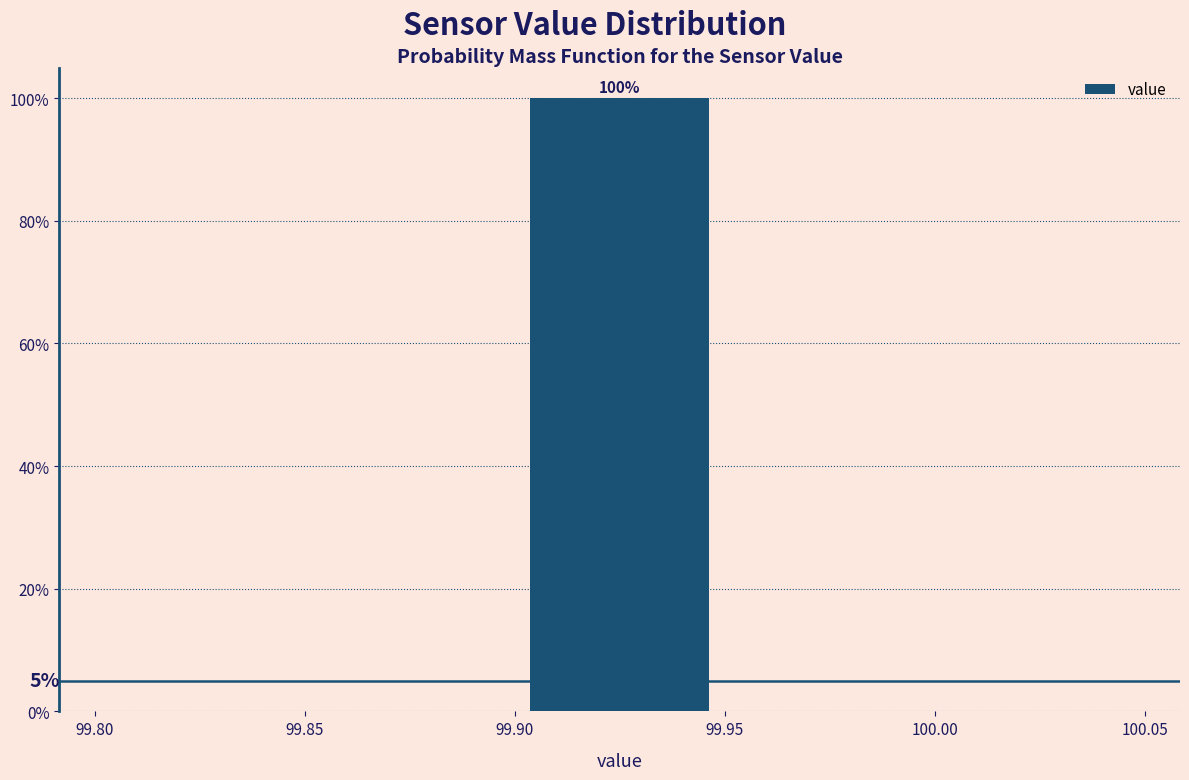

Which range on the x-axis has the tallest bar?

99.90 to 99.95